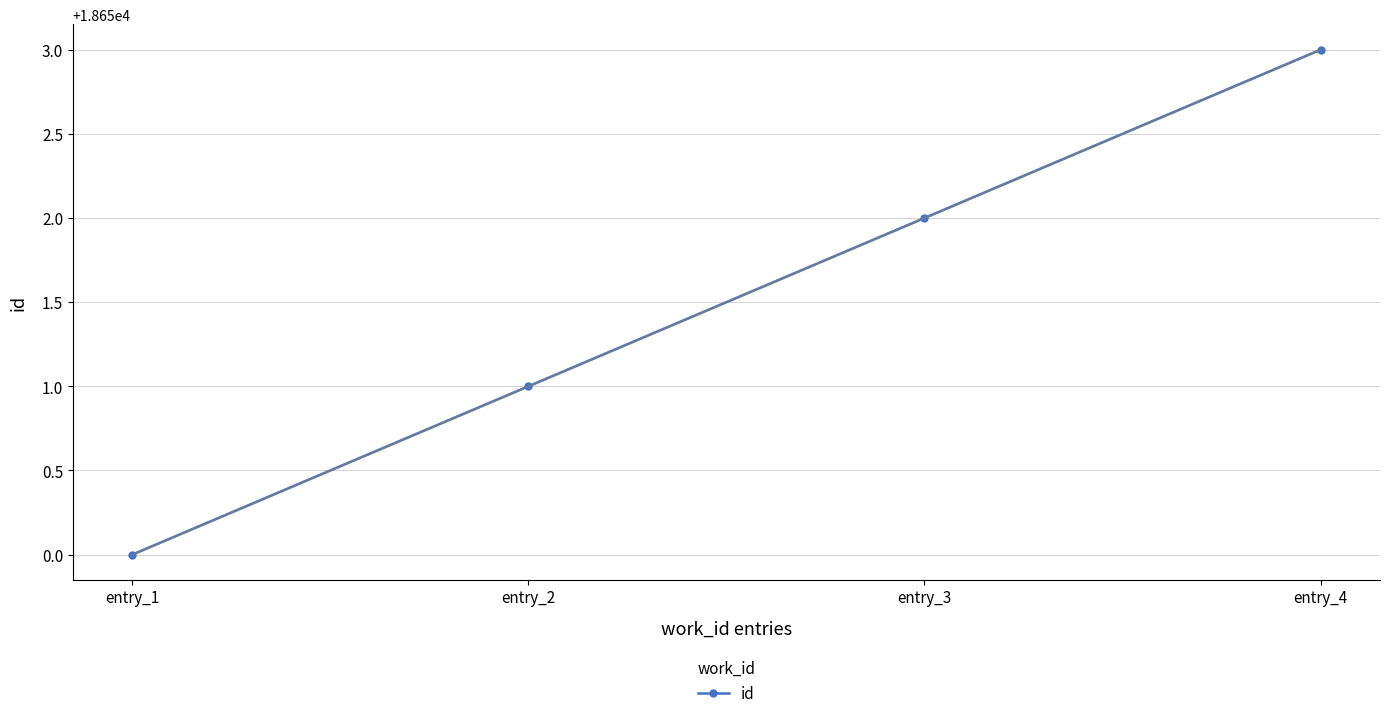

The chart shows a value of 18652 at entry_3. True or false?

True